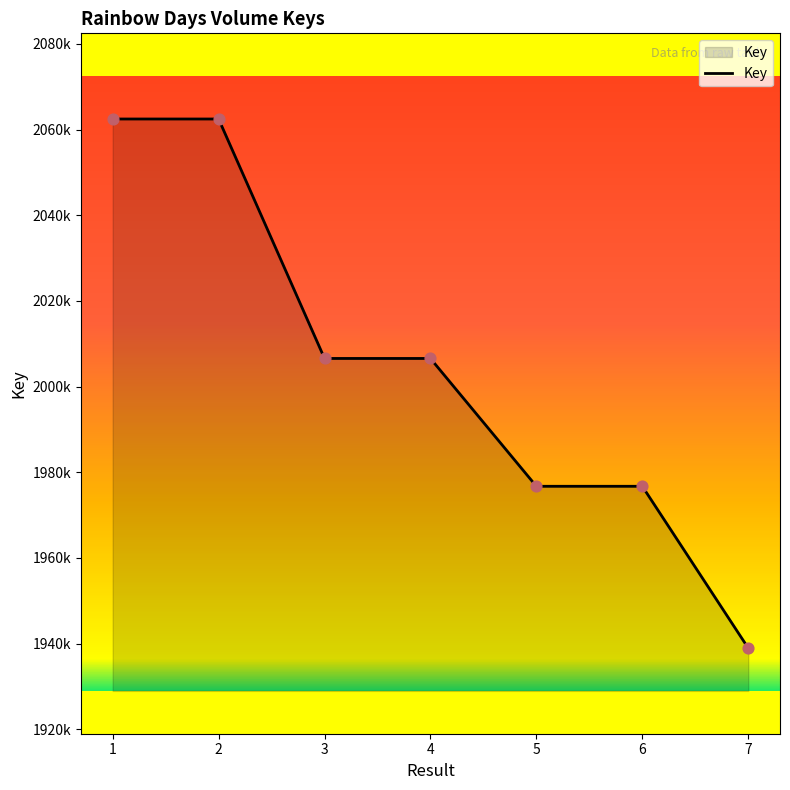

Approximately how many times larger is the value at 1 compared to 7?

1.1